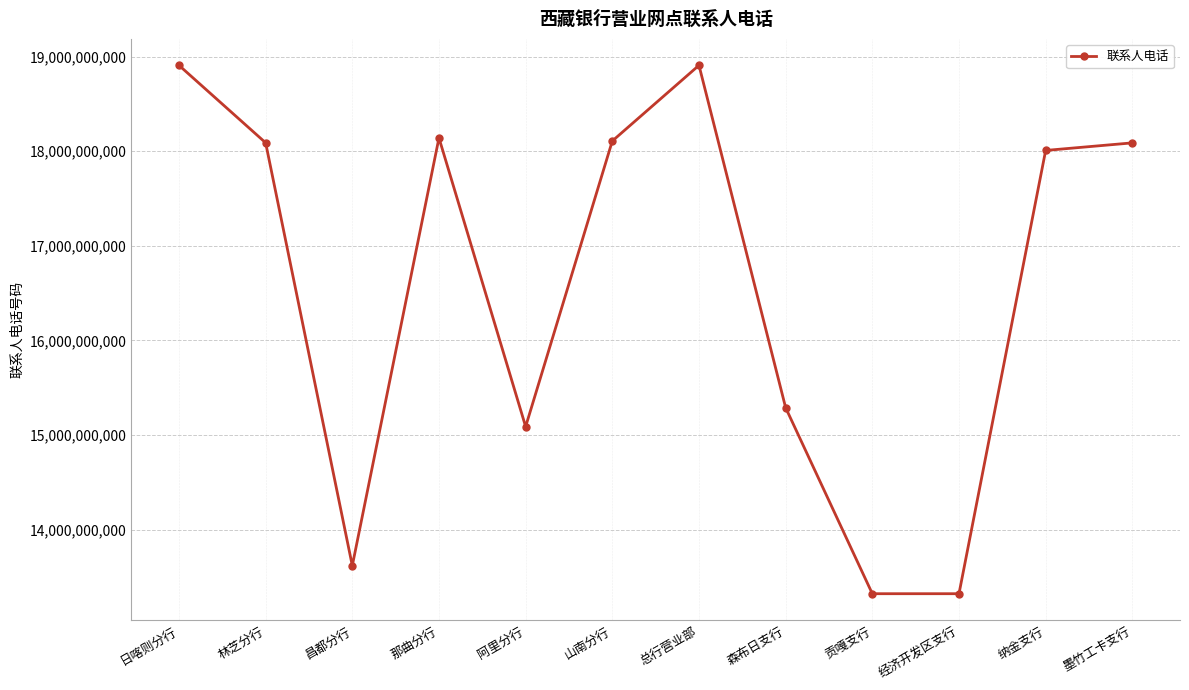

What value does the data have at 林芝分行?

18089984628